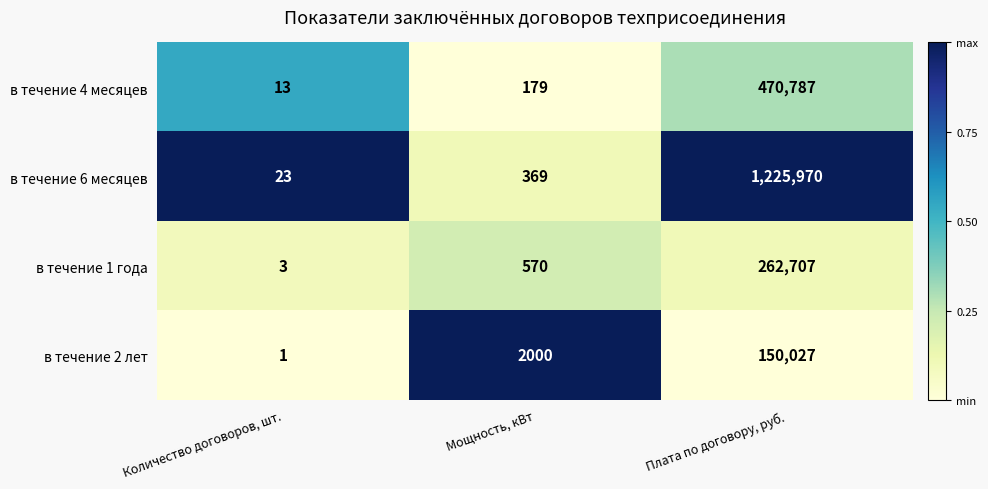

Between Количество договоров, шт. and Мощность, кВт, which series saw the biggest shift?

в течение 2 лет